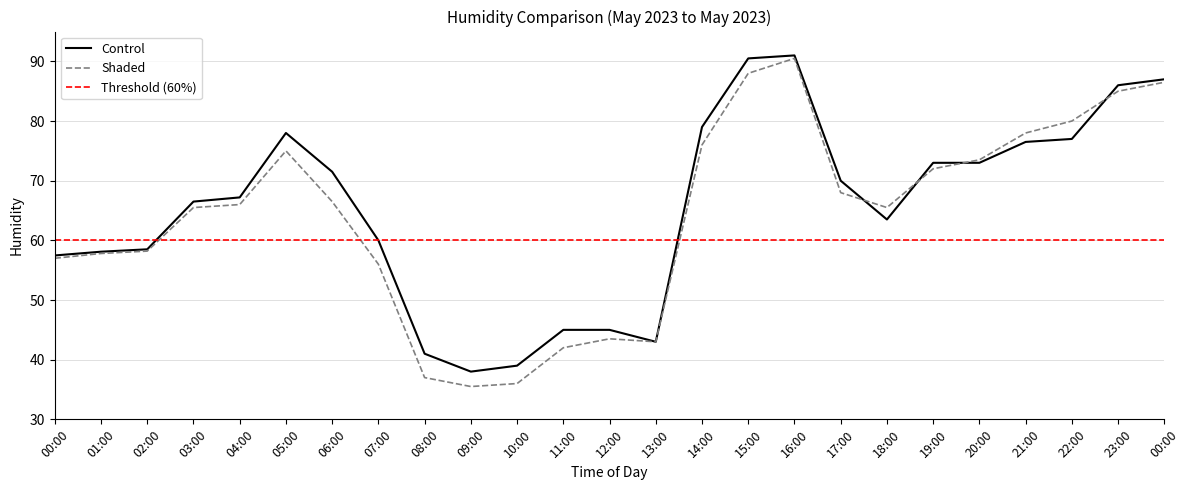

Where is Control nearest to the value 64?

18:00